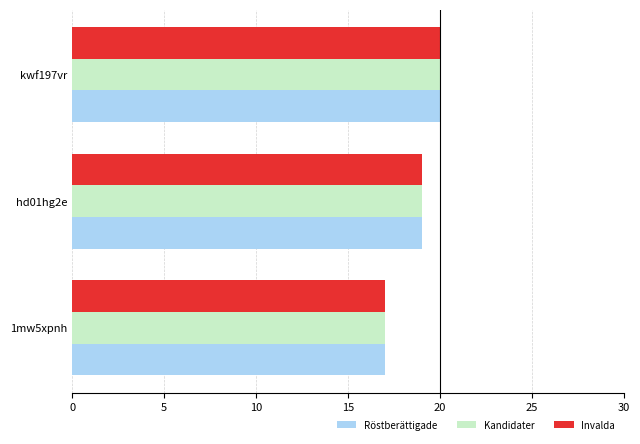

What is the maximum value shown in the chart?

20